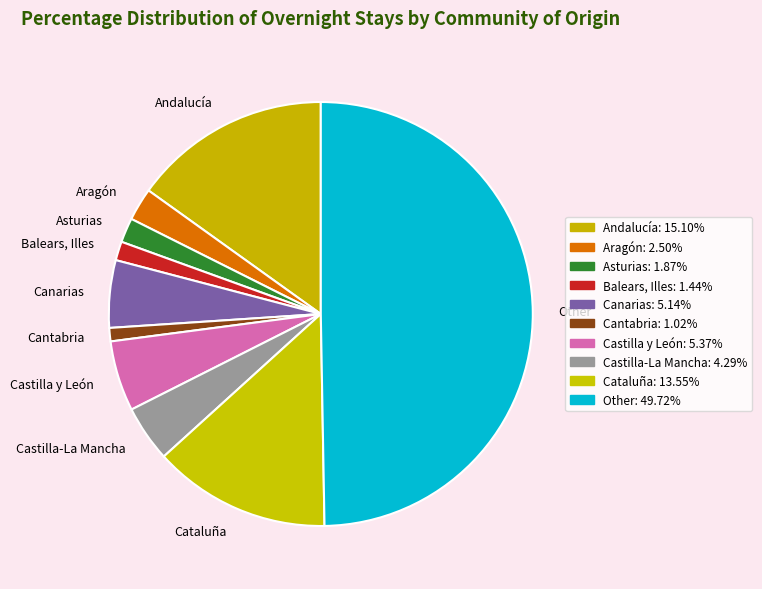

Does Asturias represent more than half of the total?

No